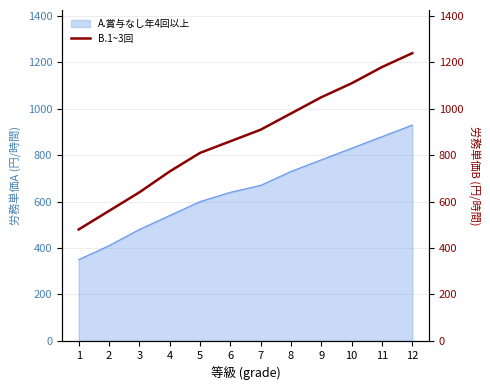

Does the chart have visible grid lines?

Yes